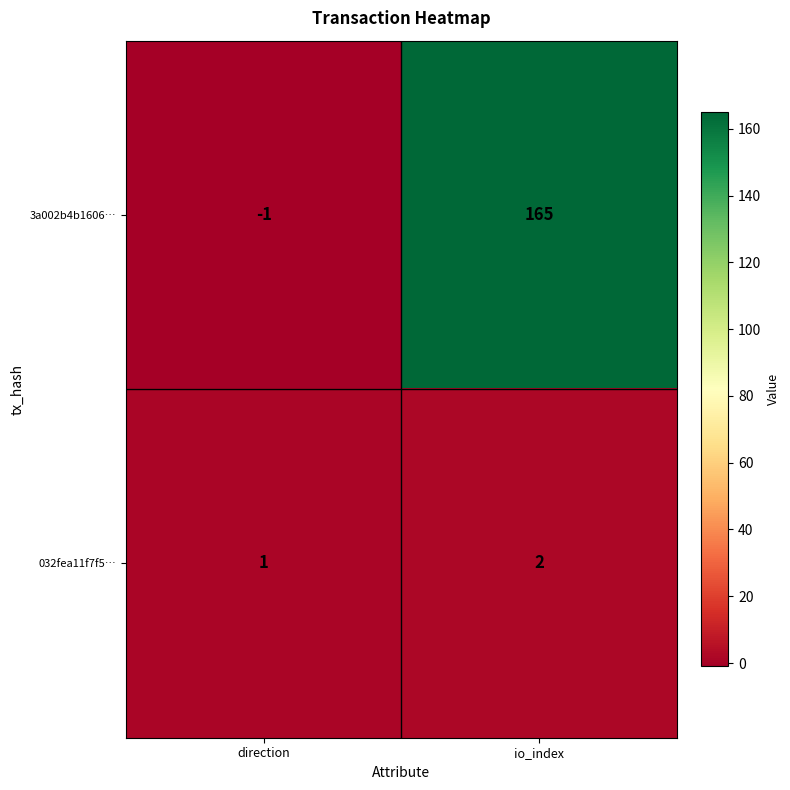

Between direction and io_index, which series saw the biggest shift?

3a002b4b1606…